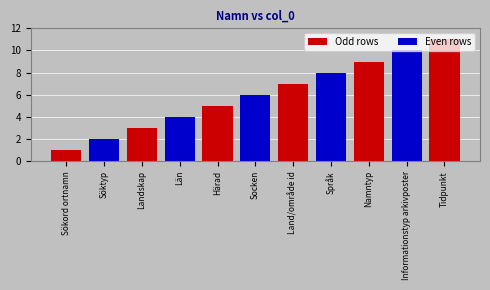

What is the sum of all values?

66